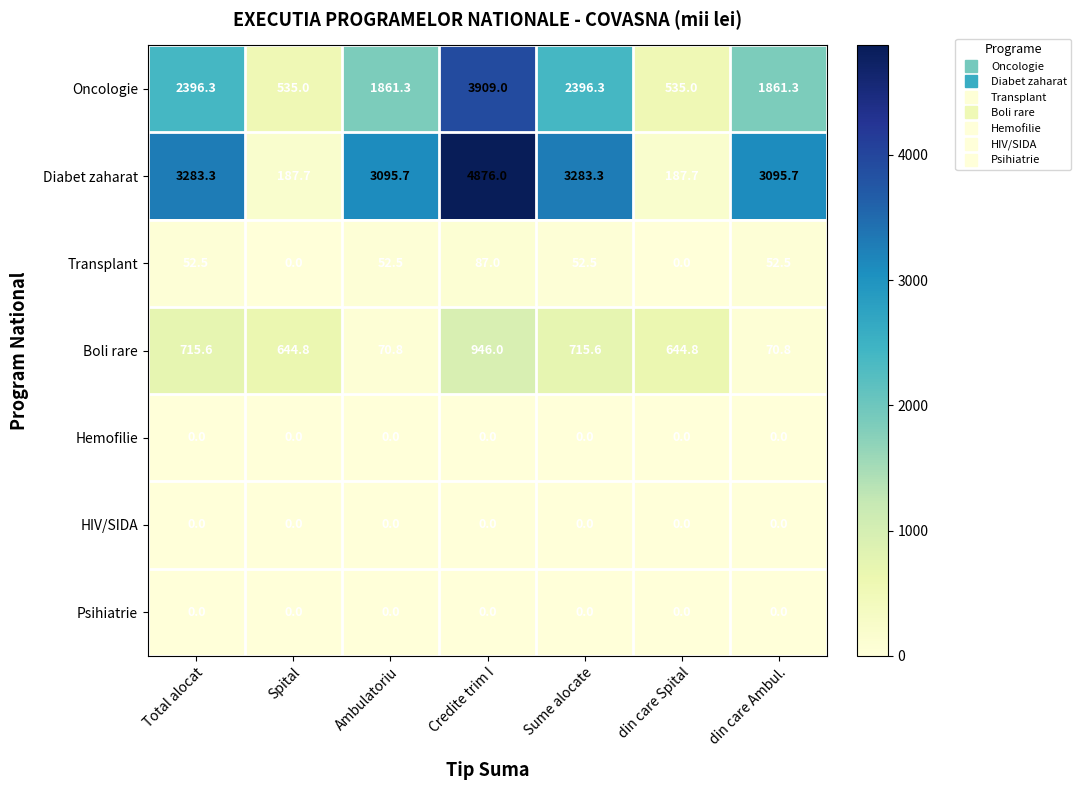

The value of Boli rare at Ambulatoriu is 70.8. True or false?

True